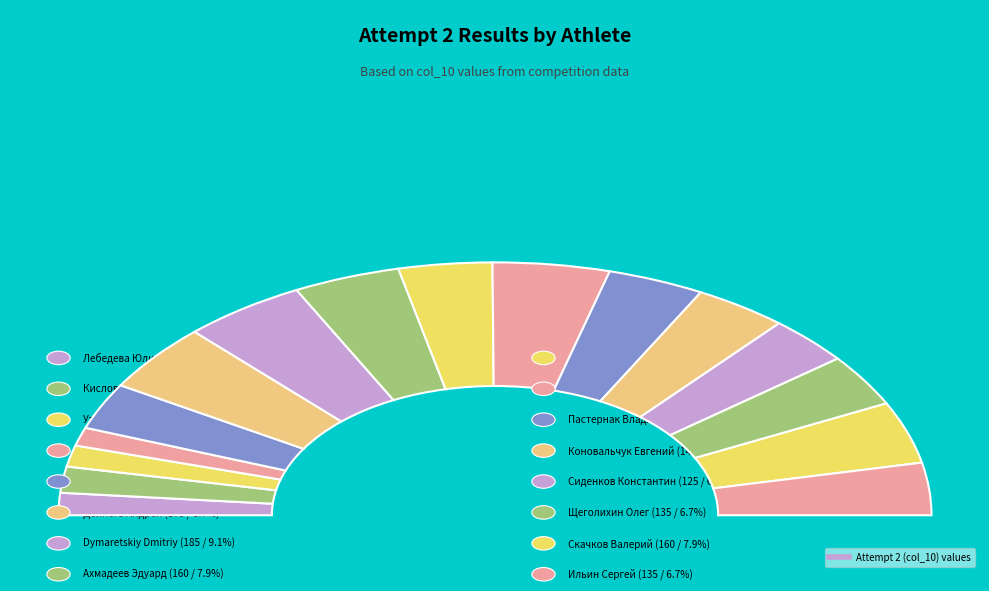

Is it true that Сиденков Константин is 6% of the pie?

True